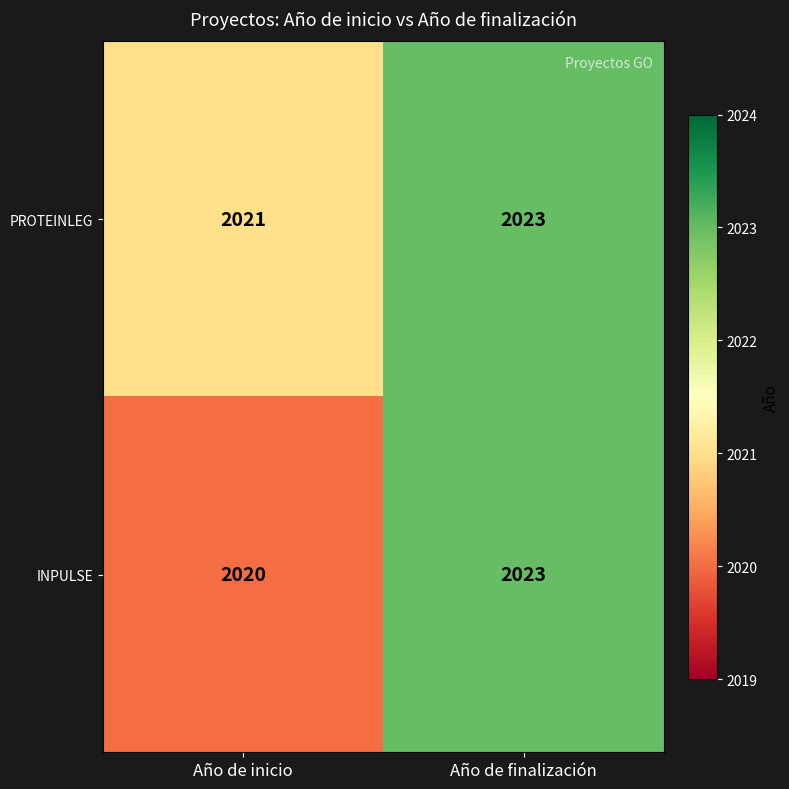

At Año de inicio, list the series in order from largest to smallest.

PROTEINLEG, INPULSE